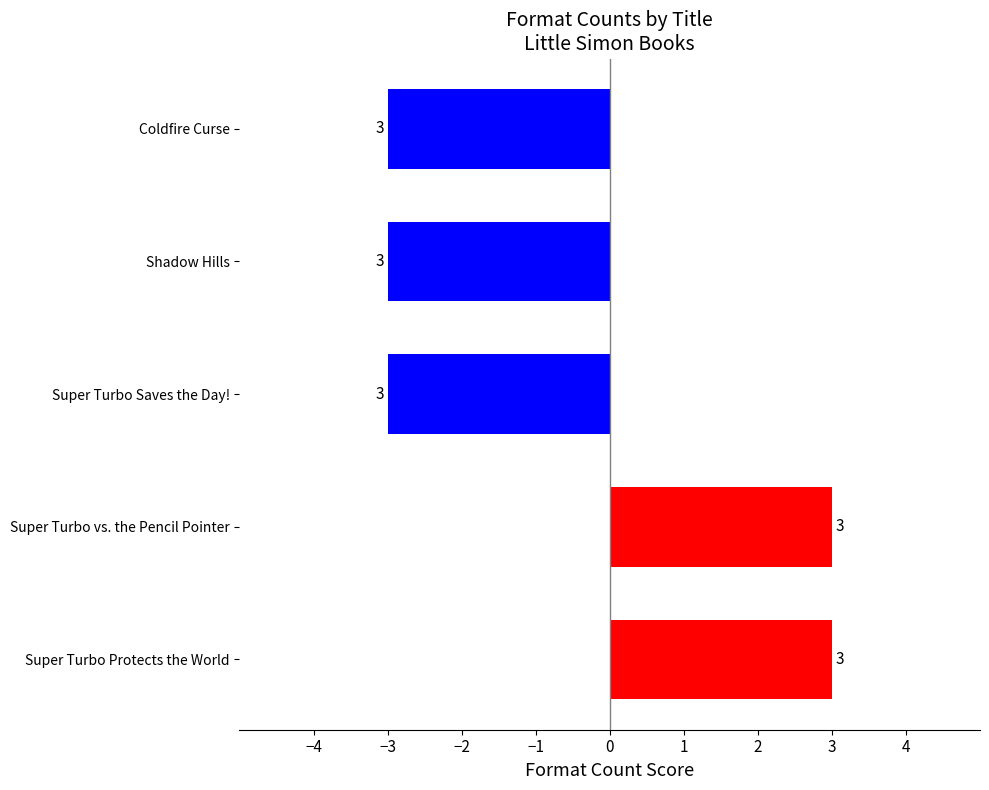

What is the sum of all values?

-3